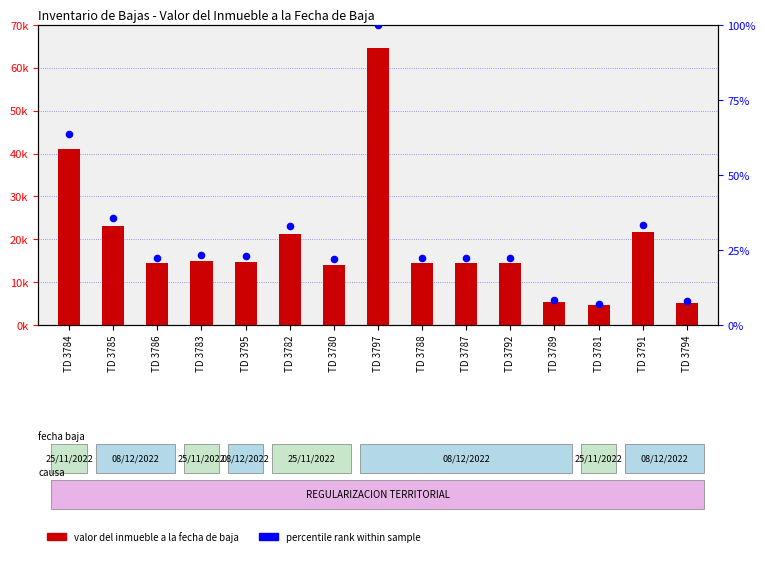

Is the value of valor del inmueble at TD 3787 greater than the value of percentile rank within sample at TD 3781?

Yes